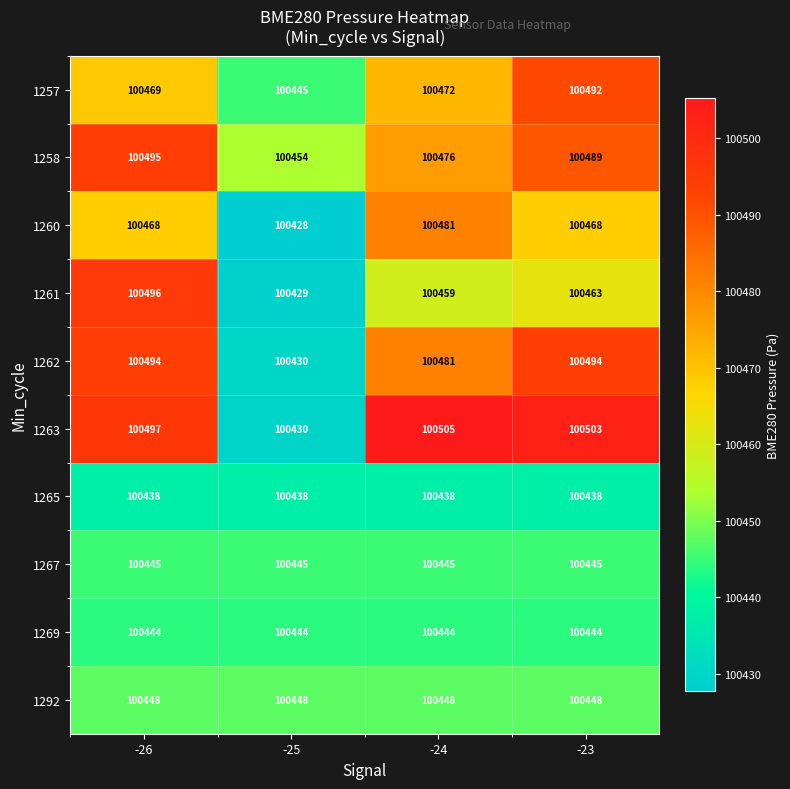

What is the total value across all series at -25?

1004391